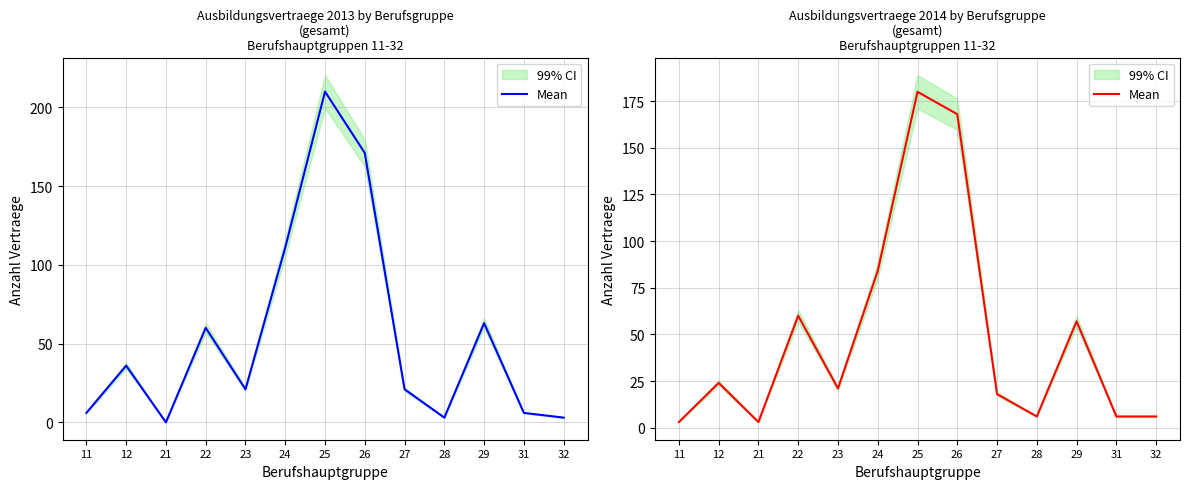

At which label does the data first exceed 21?

12